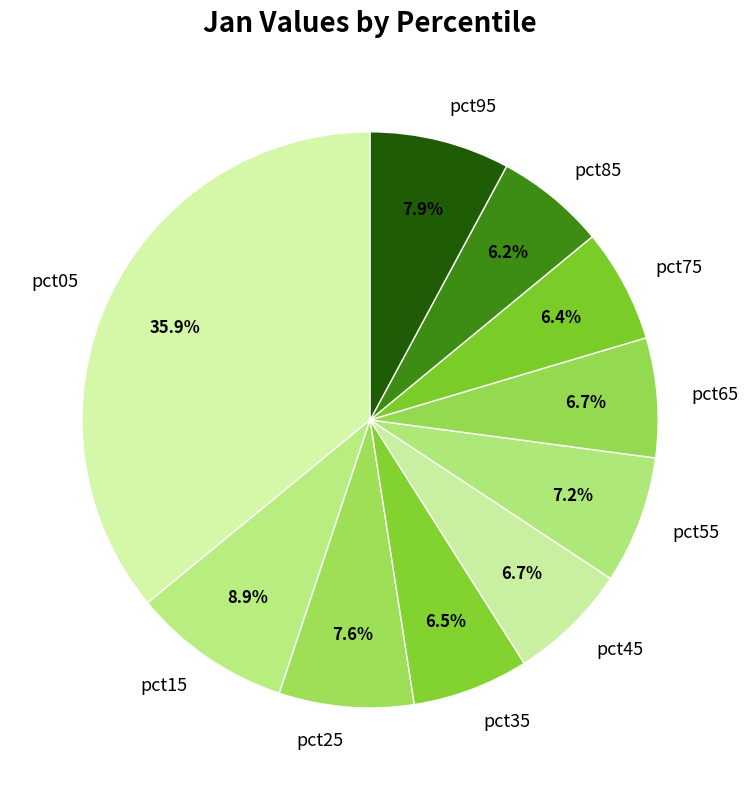

How many slices are in this pie chart?

10